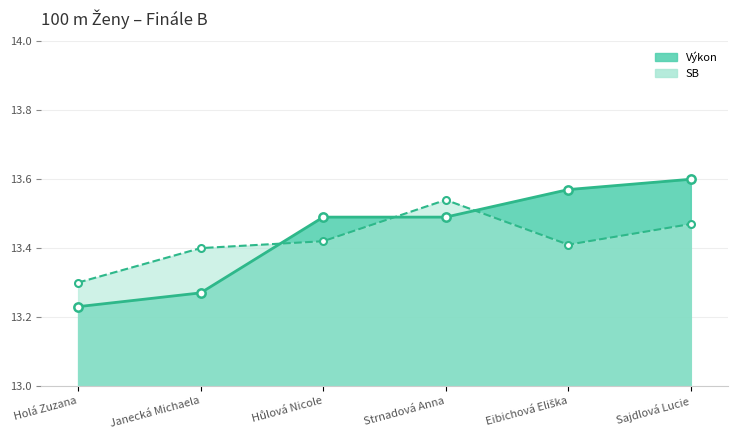

At which category does the chart reach its peak across all series?

Sajdlová Lucie